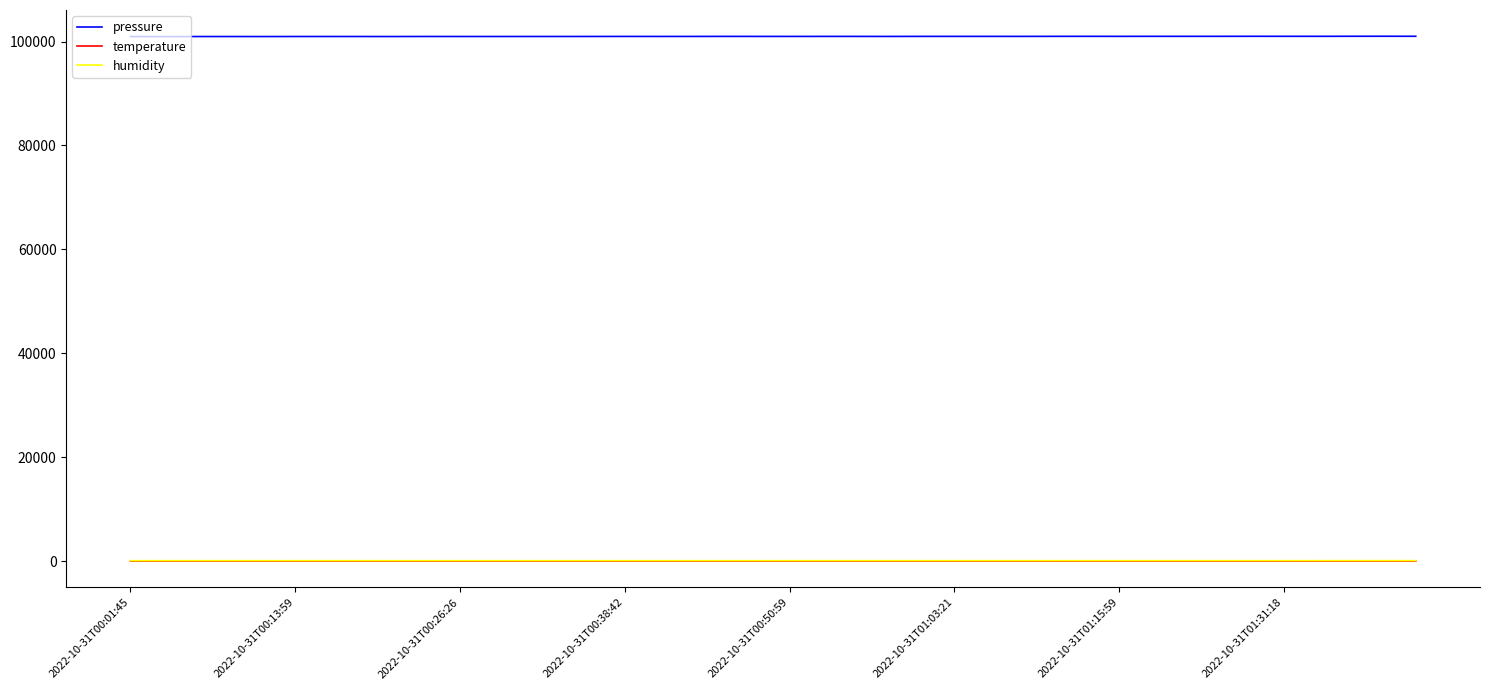

True or false: humidity and temperature cross at least once.

False